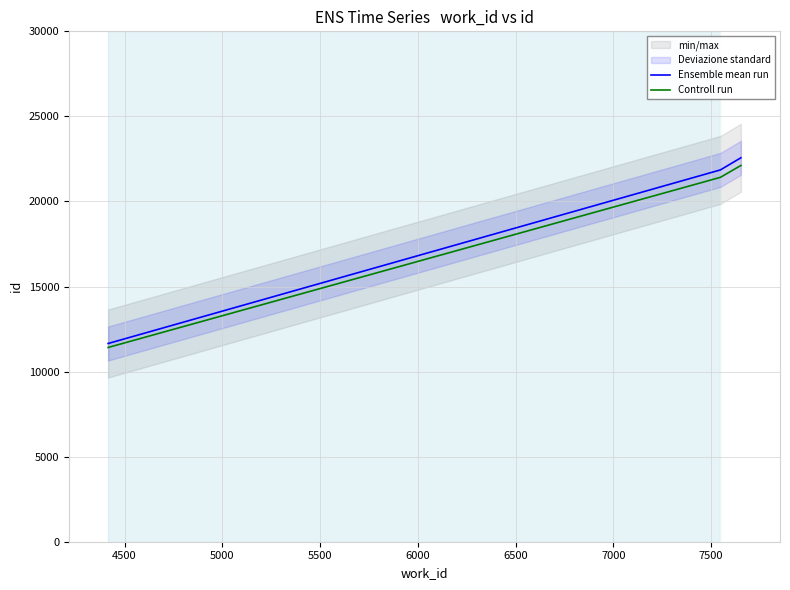

What is the maximum value for Ensemble mean run?

22568.0